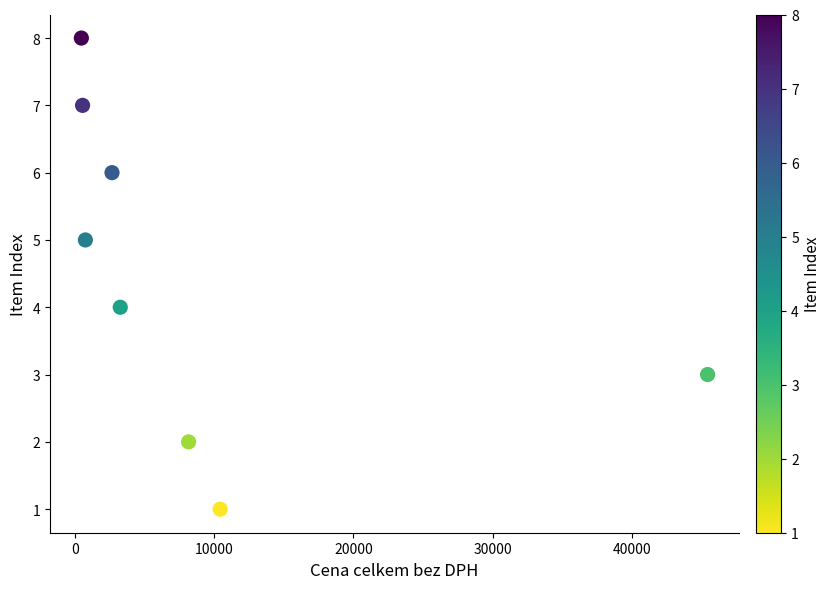

Count the number of points in this scatter plot.

8